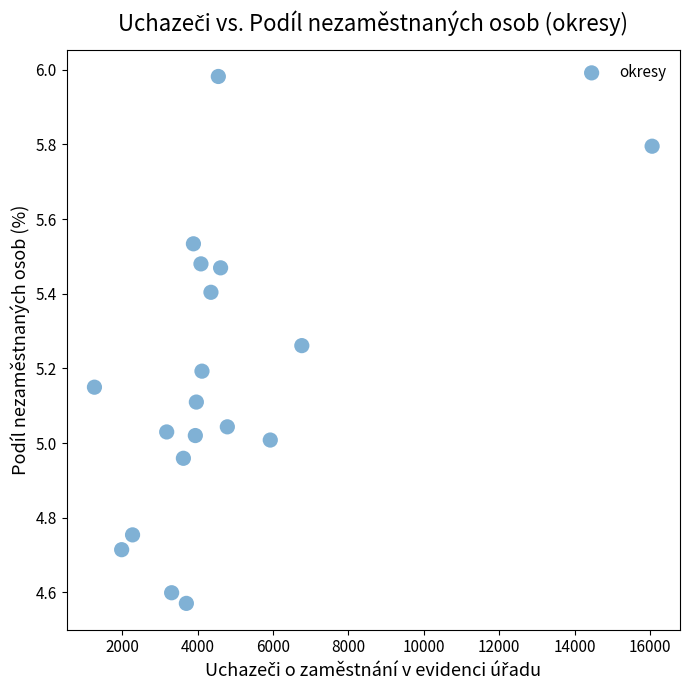

What is the range of X values (max minus min)?

14796.0